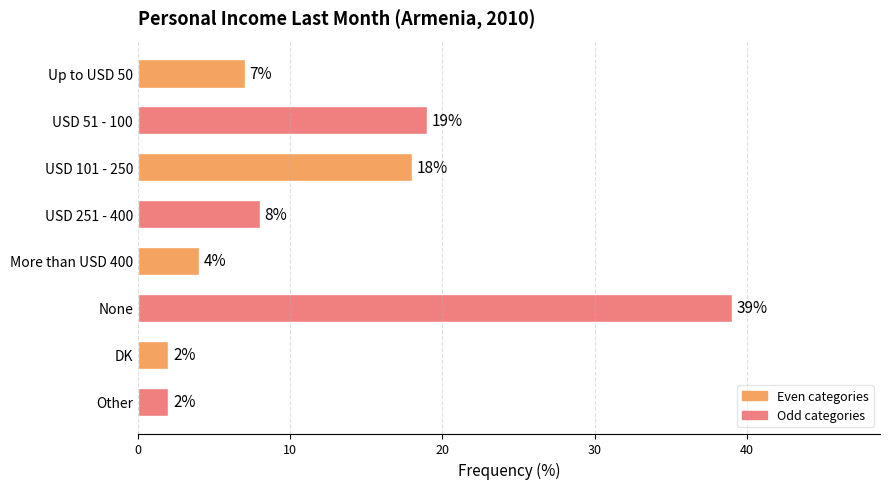

What is the ratio of the value at USD 51 - 100 to the value at DK?

9.5